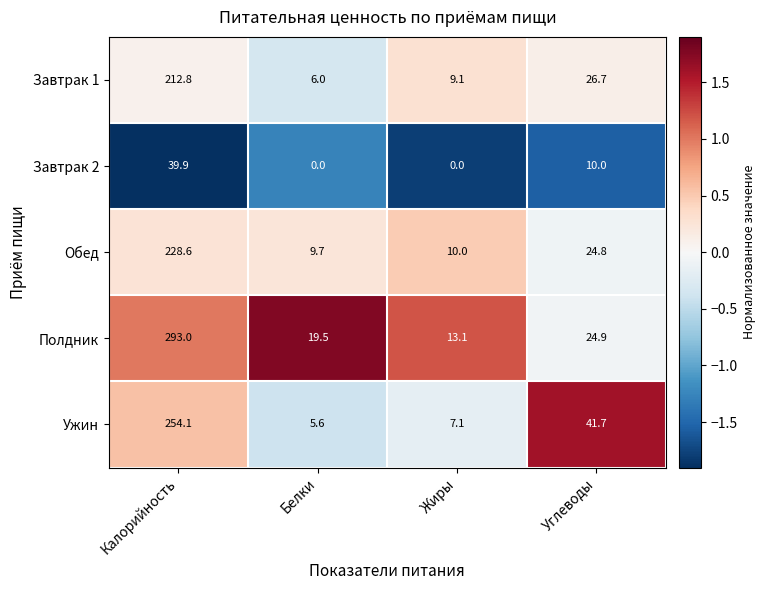

True or false: Ужин has a value of 41.7 at Углеводы.

True